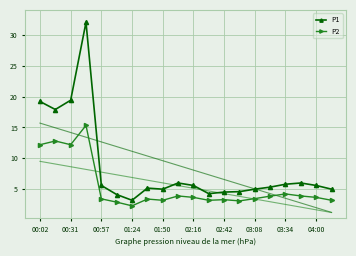

The P2 series shows 5.2 at 01:50. True or false?

False